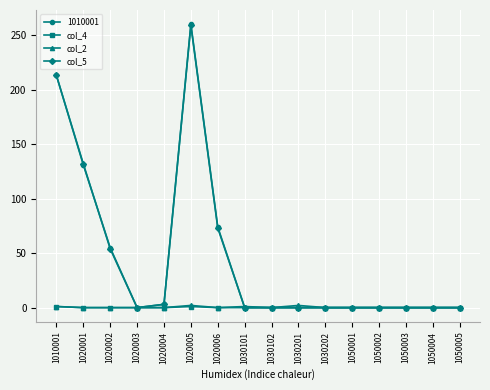

Which label corresponds to the largest value in the chart?

1020005